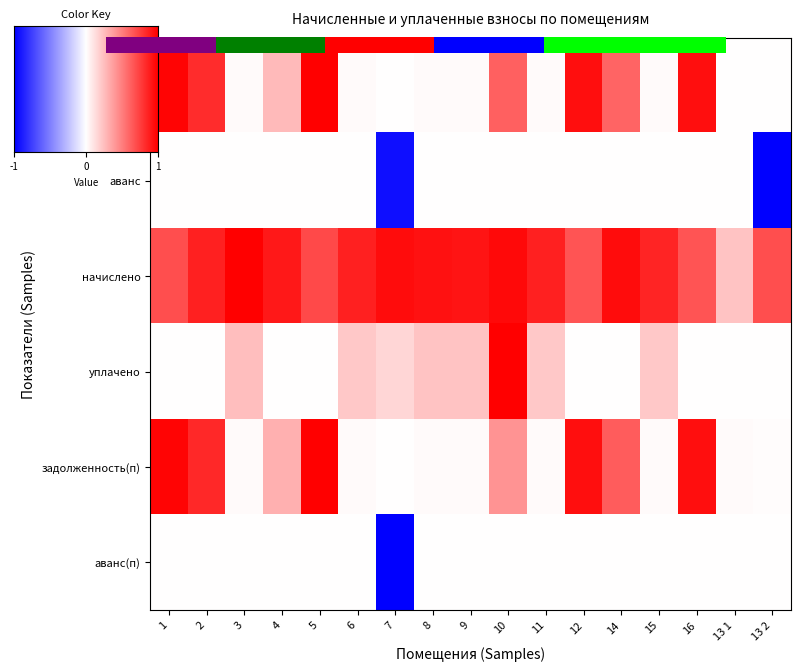

How many 8 values are between 0 and 1?

16